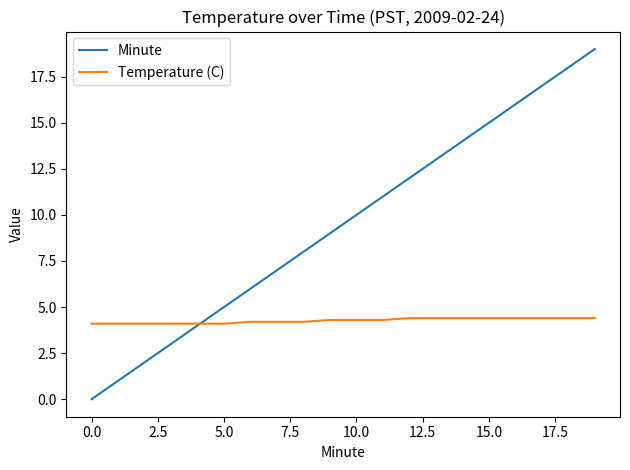

What are all the series names shown in the legend?

Minute, Temperature (C)